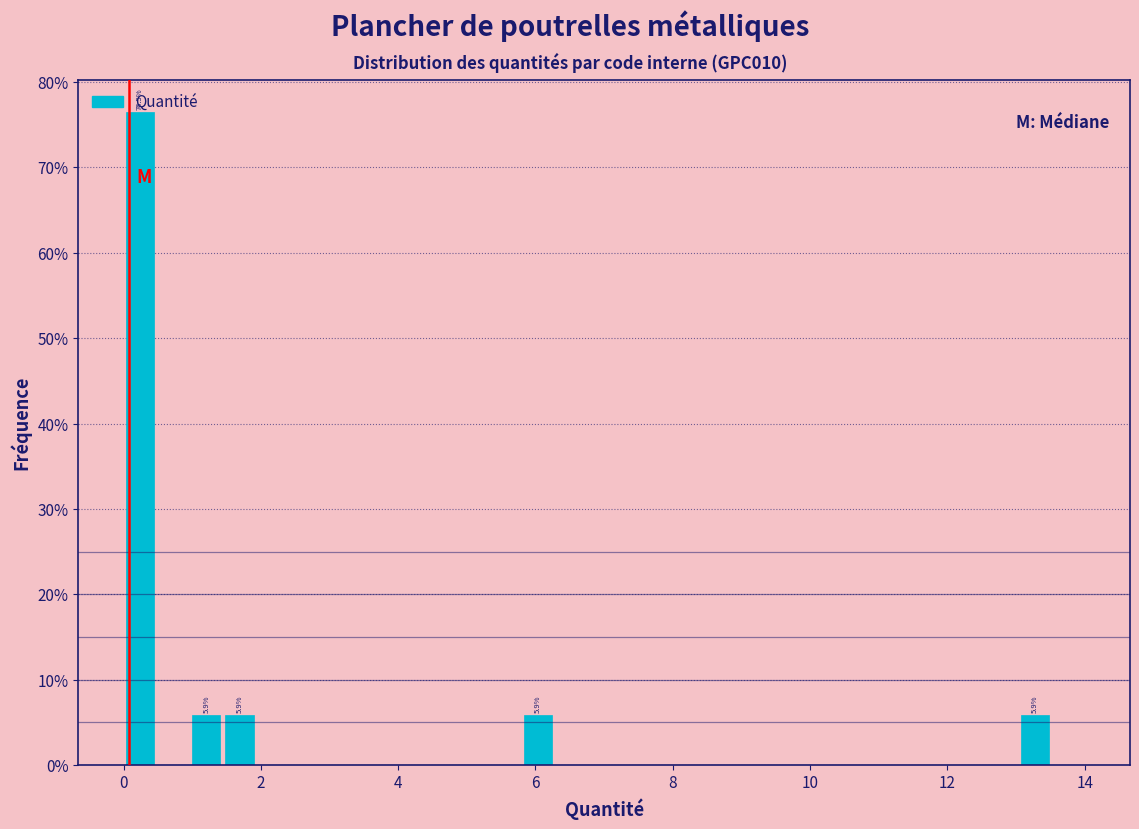

Read against the x-axis, roughly where is the centre of the tallest bar?

0.2